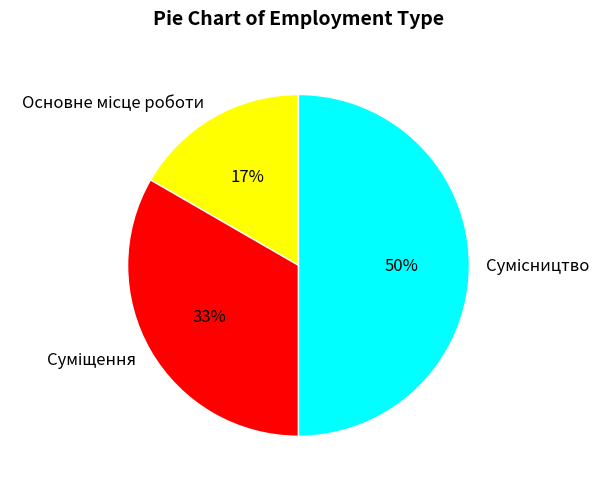

To the nearest percent, what is the difference between the largest and smallest slice percentages?

33%